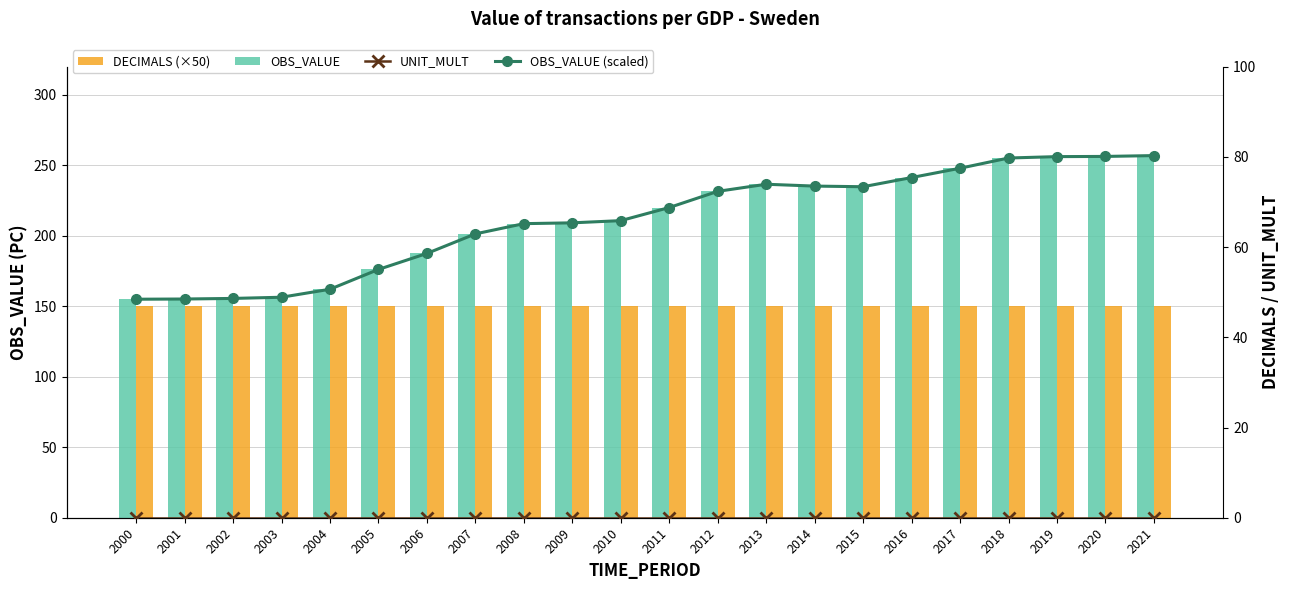

What is the value of the OBS_VALUE bar at the 13th from the left?

231.5